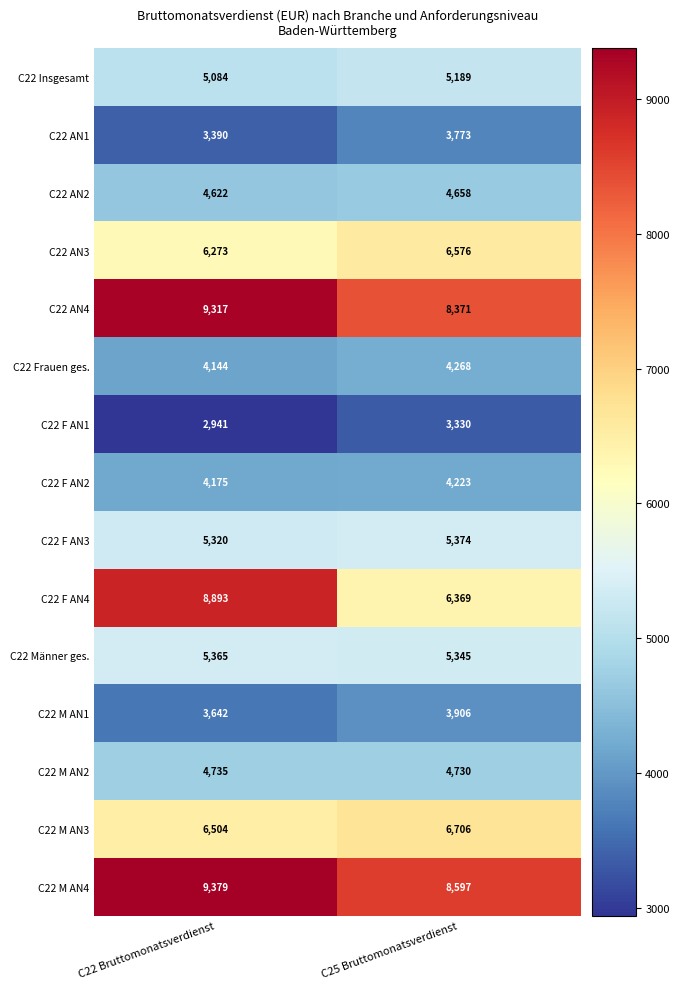

What is the approximate value of C22 M AN2 at C25 Bruttomonatsverdienst?

4730